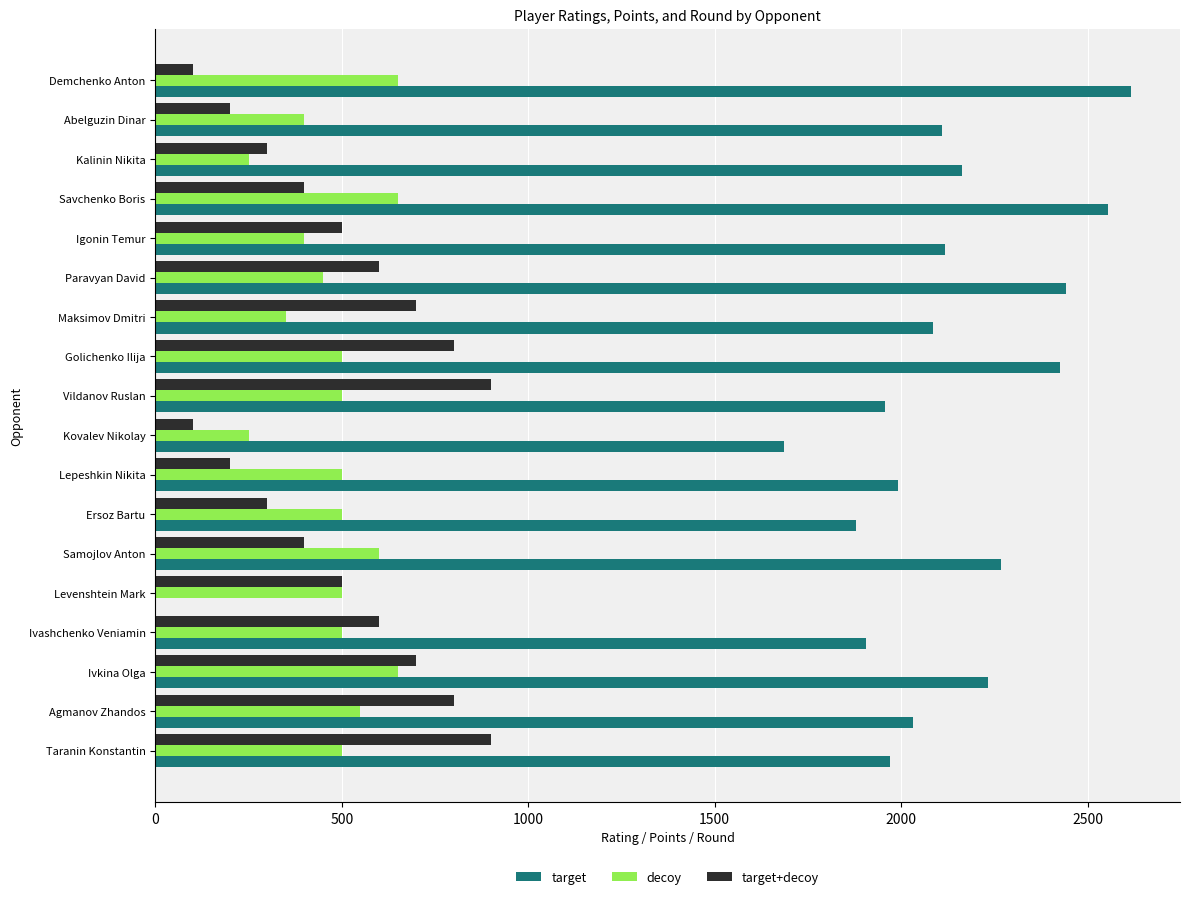

What is the total value across all series at Taranin Konstantin?

3370